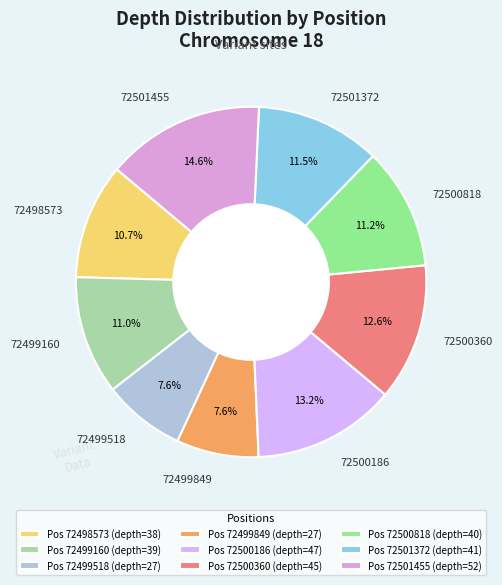

Which slice is the largest?

72501455